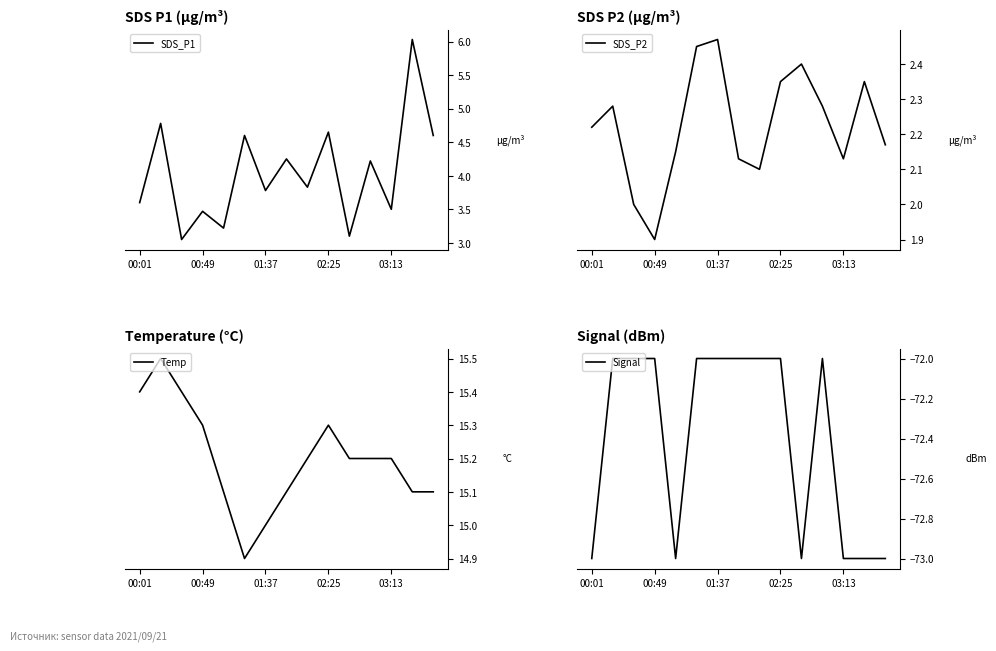

What is the highest value of the SDS_P1 series?

6.0